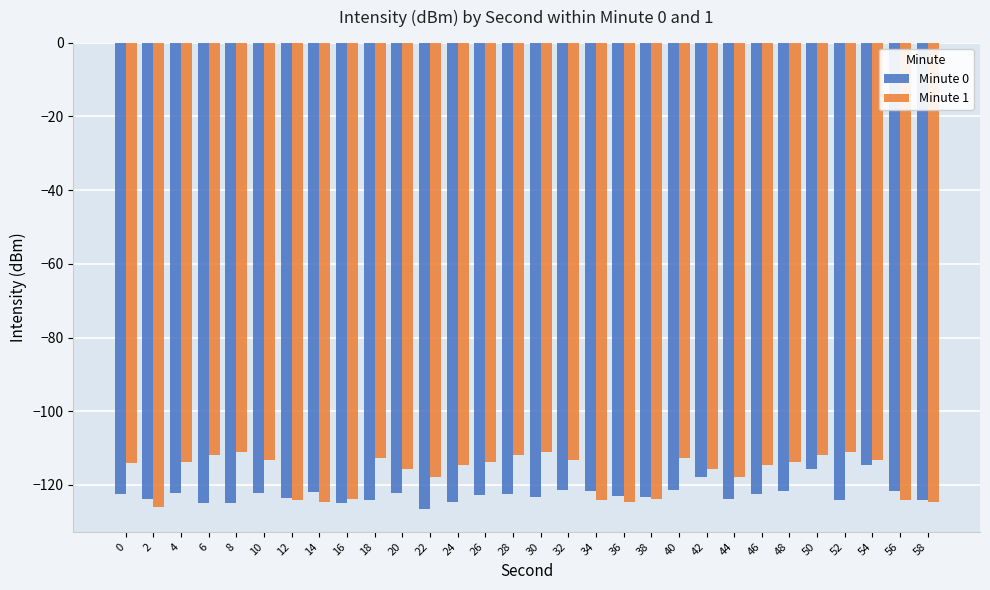

What are all the series names shown in the legend?

Minute 0, Minute 1